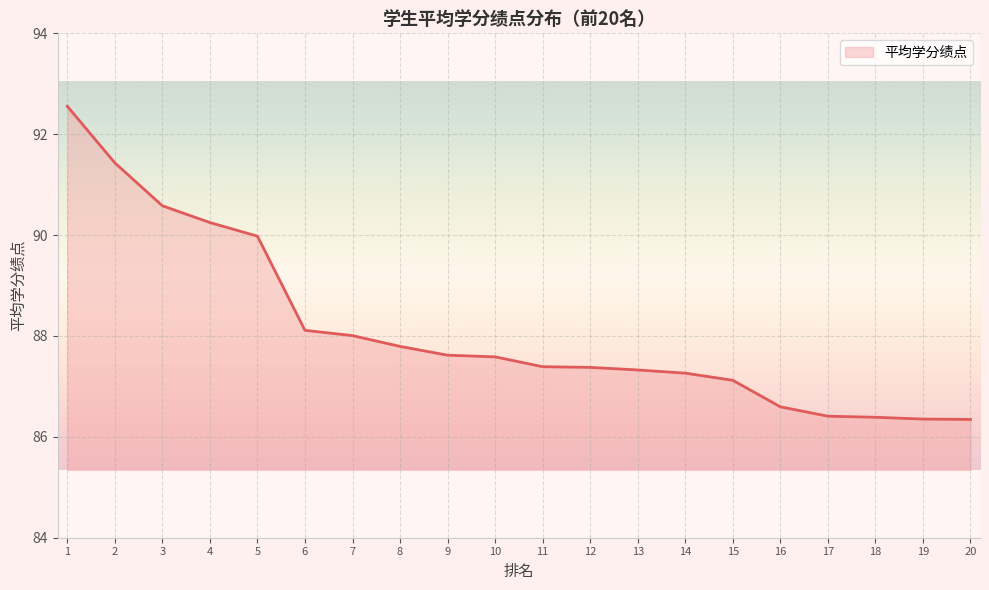

Approximately how many times larger is the value at 13 compared to 5?

1.0